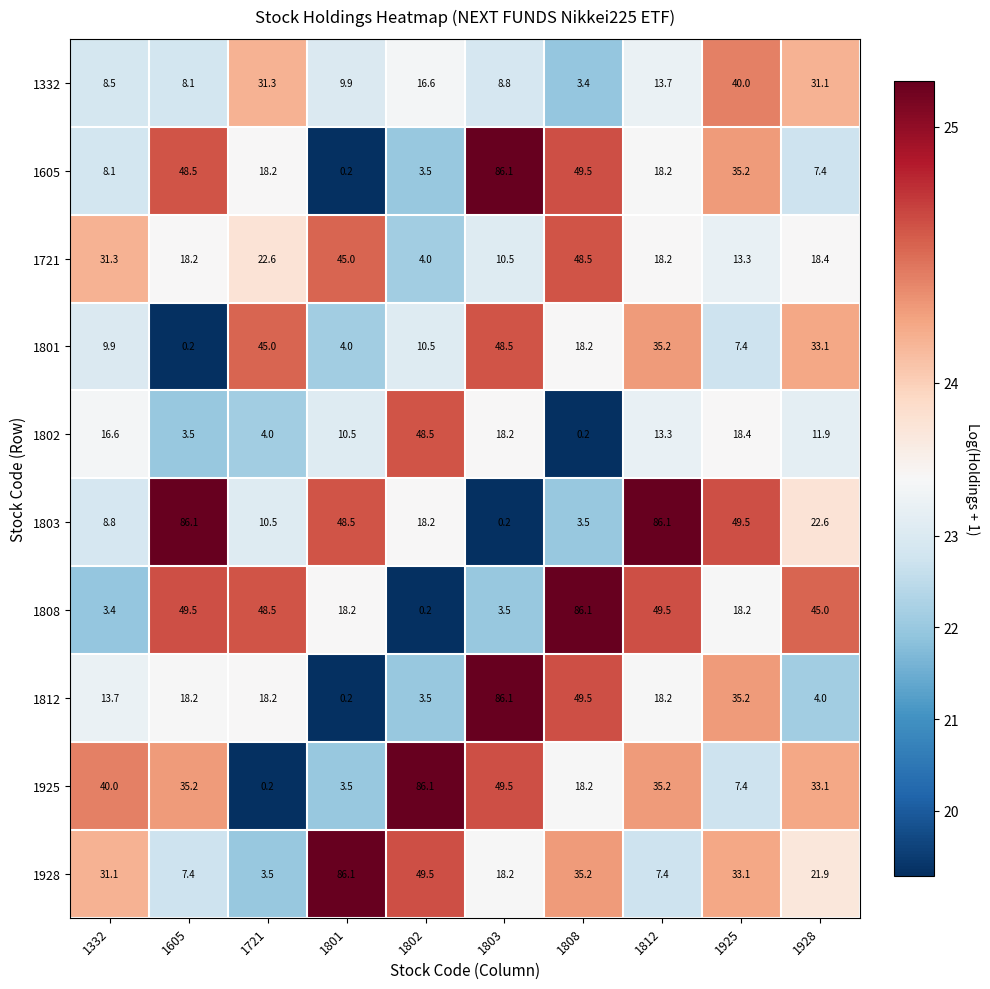

Rank the series at 1332 from highest to lowest value.

1925, 1721, 1928, 1802, 1812, 1801, 1803, 1332, 1605, 1808